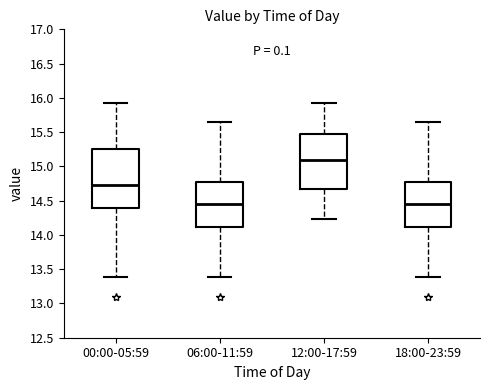

Where is the upper edge of the box for 06:00-11:59 on the y-axis? The values are not printed on the chart, so give them approximately, as read against the axis.

14.75